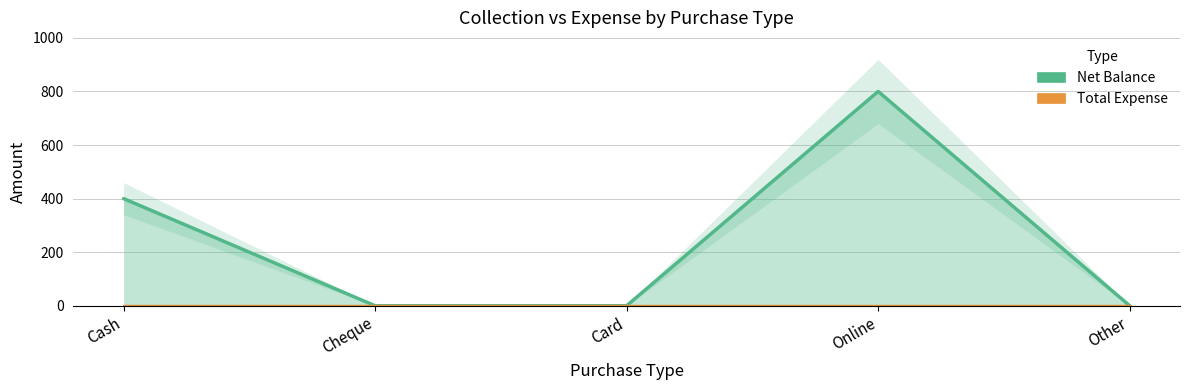

At Cash, list the series in order from smallest to largest.

Total Expense, Net Balance